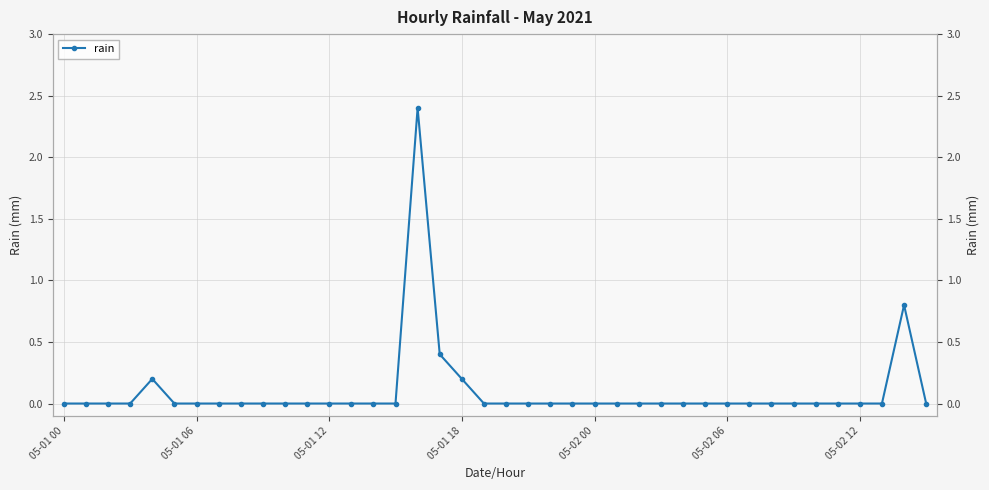

Does the chart display data point markers on the line(s)?

Yes